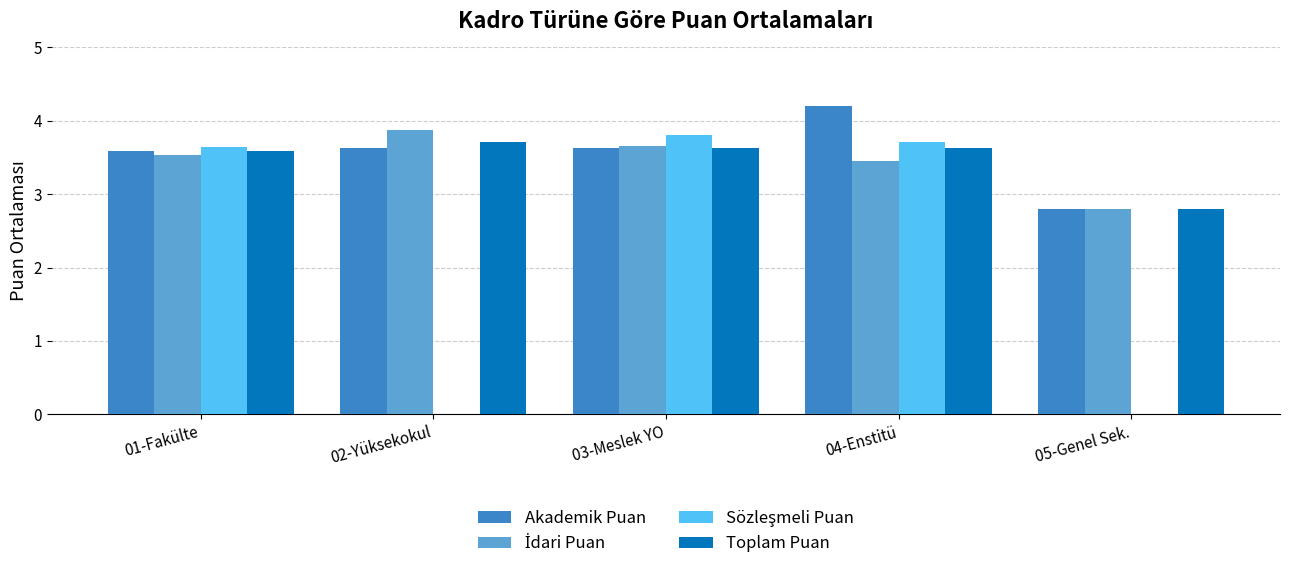

What is the sum of all Toplam Puan values?

17.4